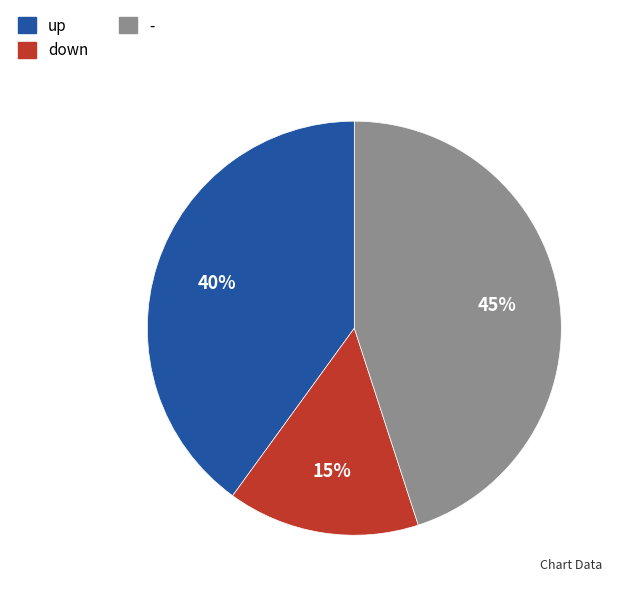

Is - the majority of the pie?

No